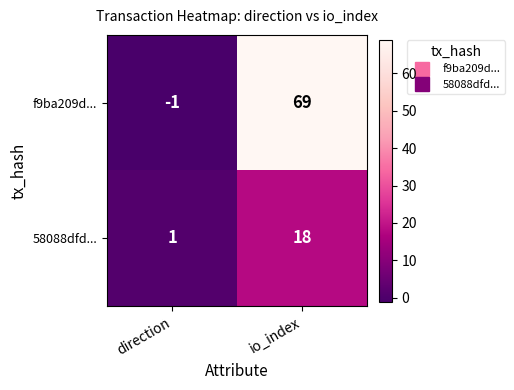

Which series has the largest range (max minus min)?

f9ba209d...